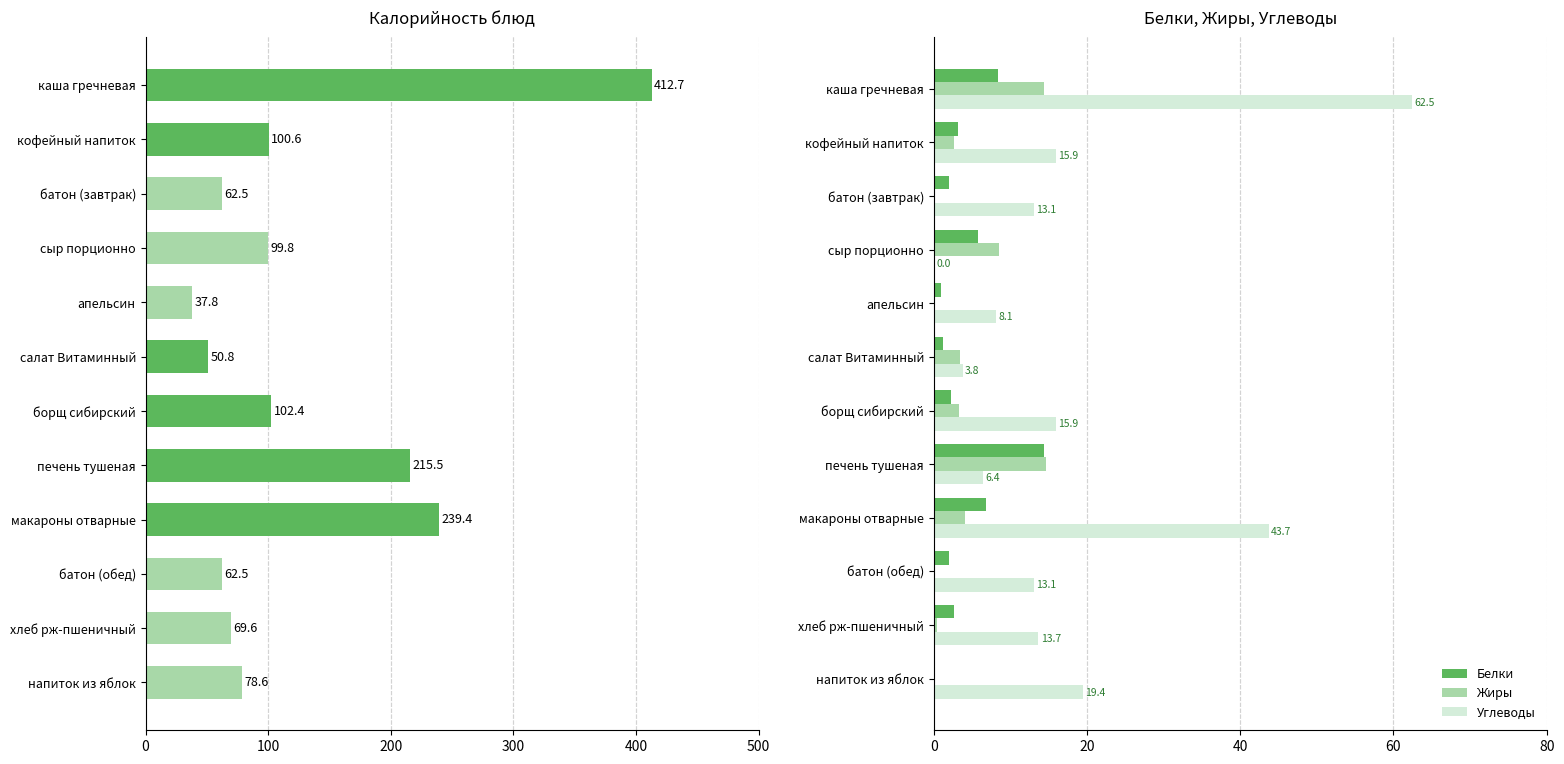

What is the sum of the Белки values at каша гречневая and кофейный напиток?

11.6